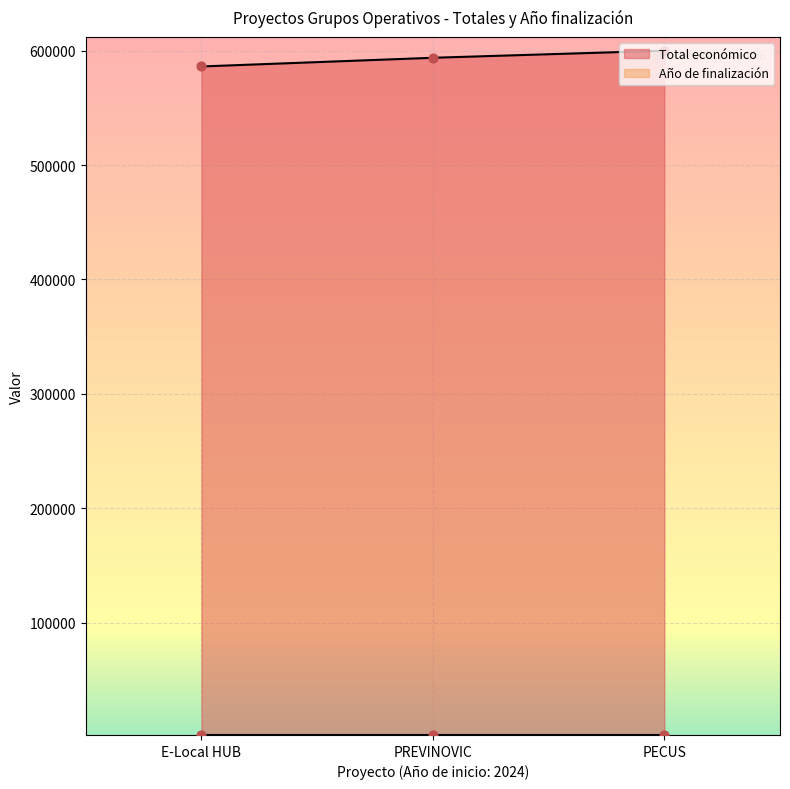

Between PECUS and E-Local HUB, which is larger?

PECUS